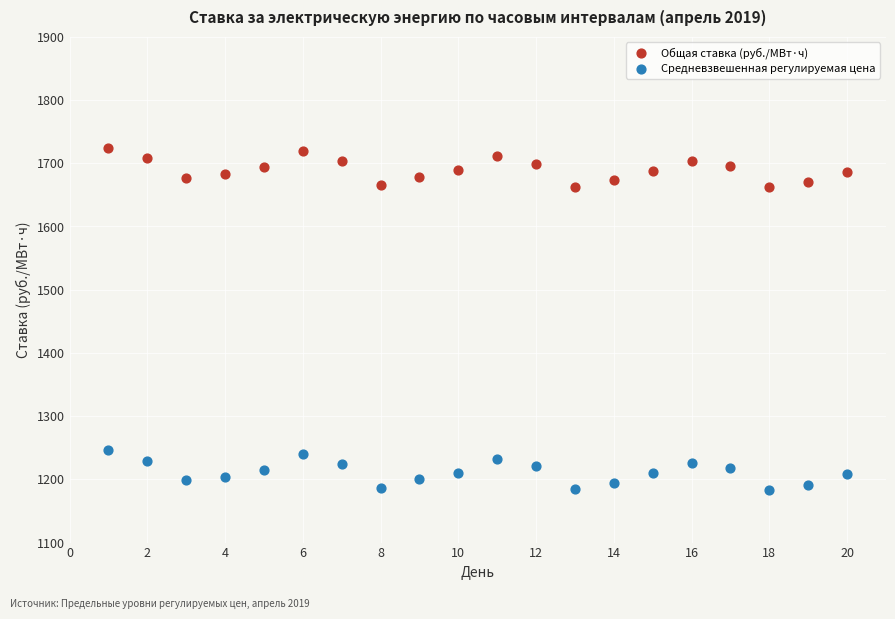

Across all data points, what is the range of X values (max minus min)?

19.0